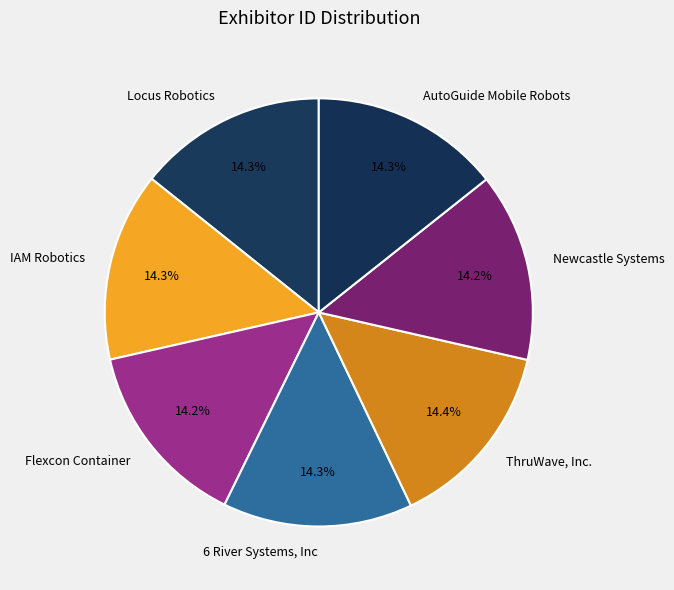

Combined, what portion of the pie is IAM Robotics and 6 River Systems, Inc?

28.6%